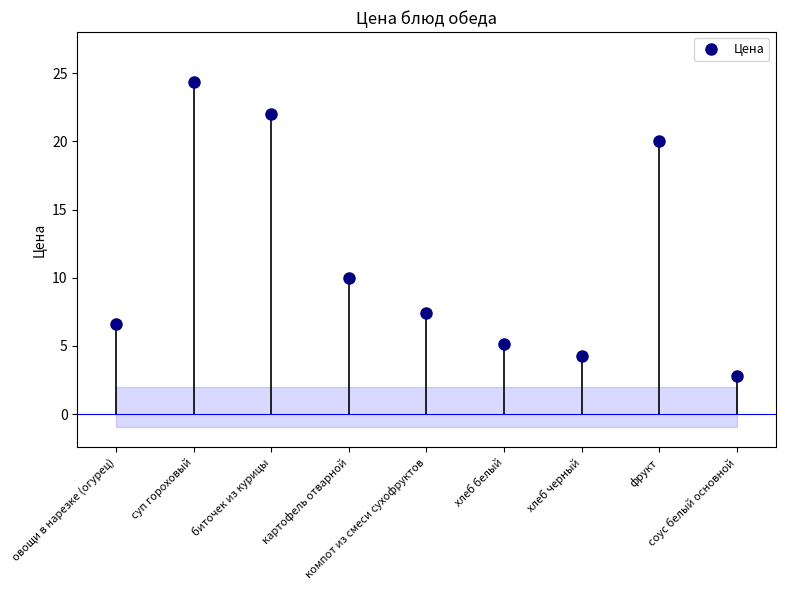

What is the difference between the values at соус белый основной and биточек из курицы?

19.2